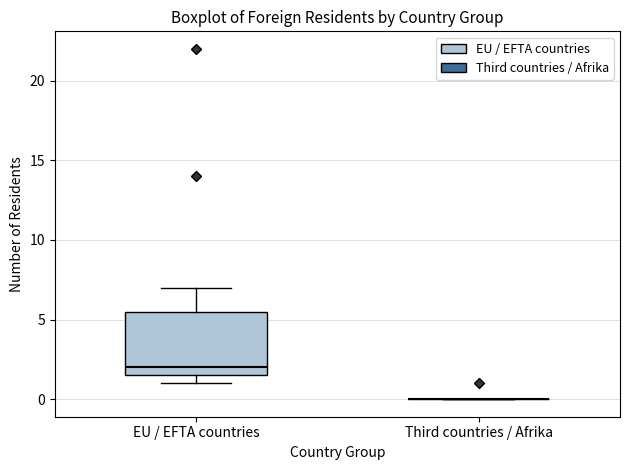

Which box is the tallest, from its lower edge to its upper edge?

EU / EFTA countries